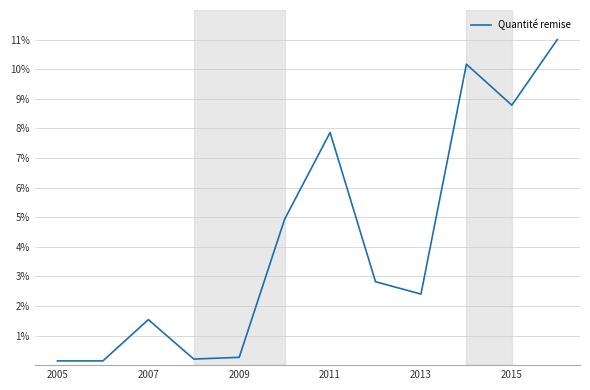

What is the average value?

4.2